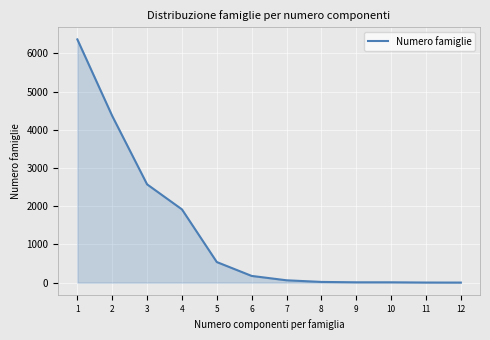

True or false: the data has more than 2 interior local peaks.

False